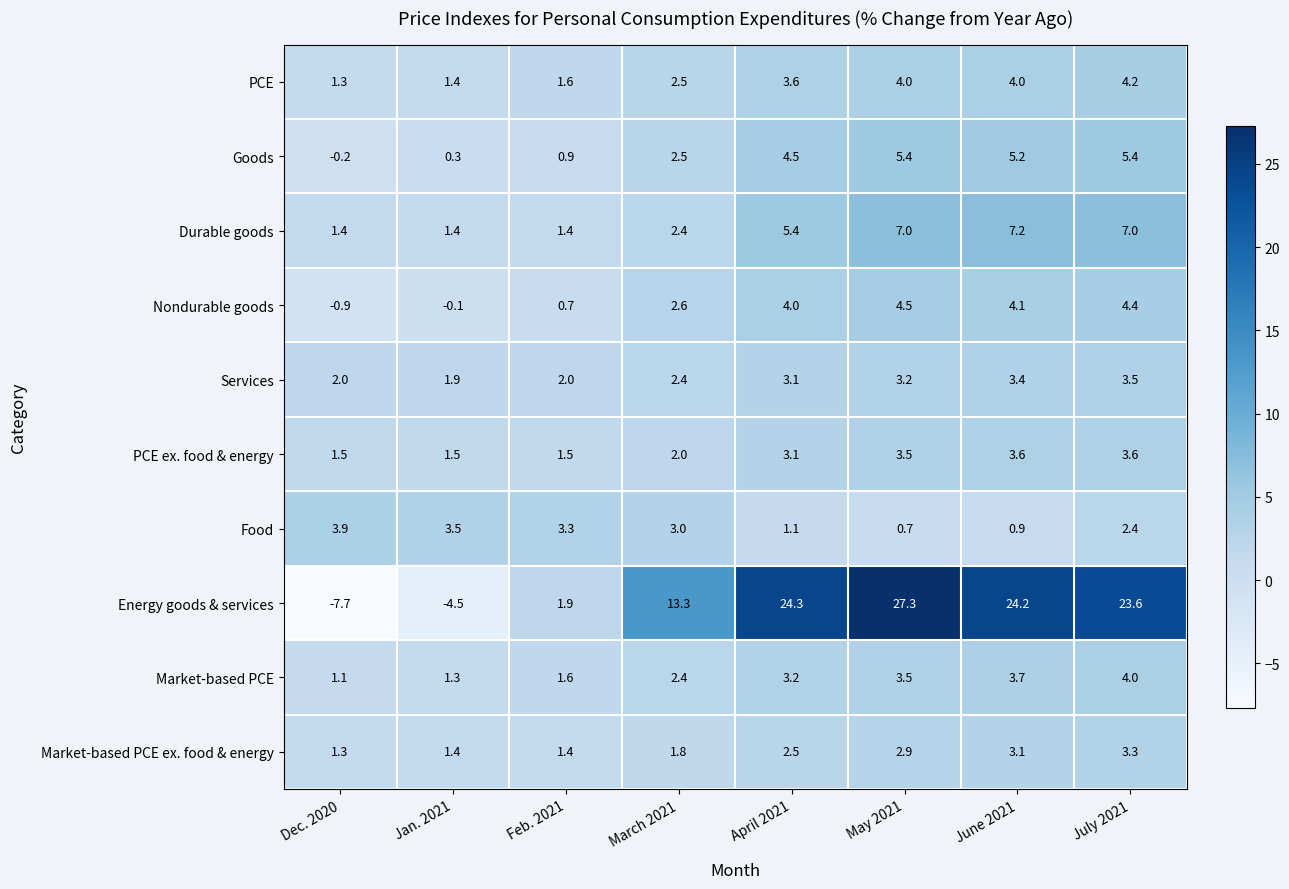

What is the spread (max minus min) of values at July 2021?

21.2